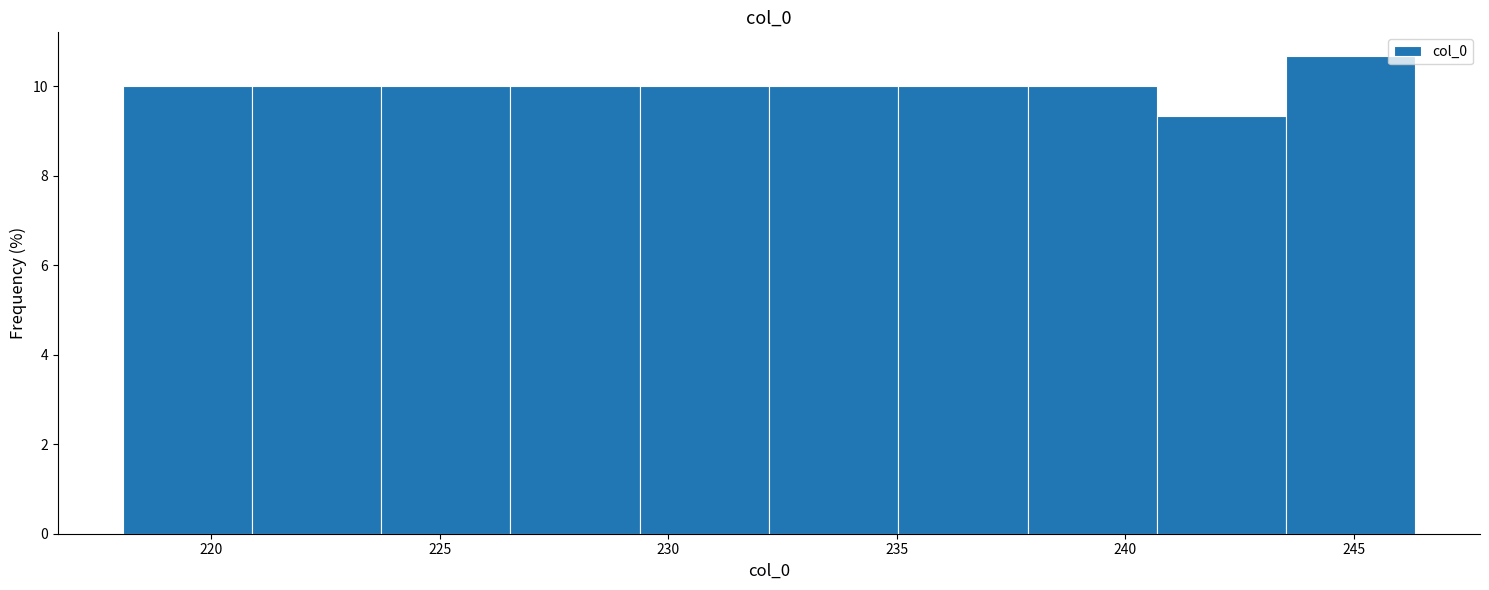

Which range on the x-axis has the tallest bar?

243.5 to 246.5